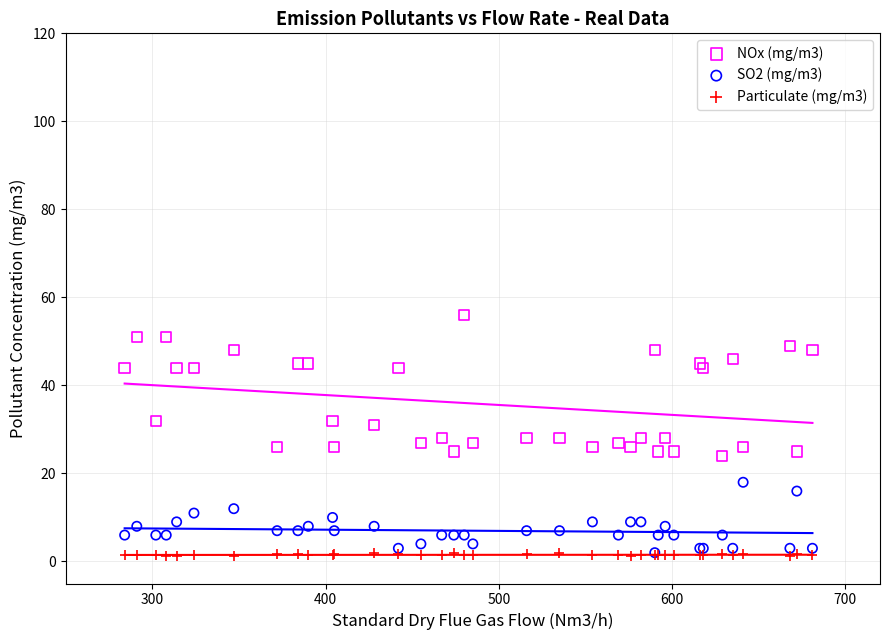

What are all the series names shown in the legend?

NOx (mg/m3), SO2 (mg/m3), Particulate (mg/m3)